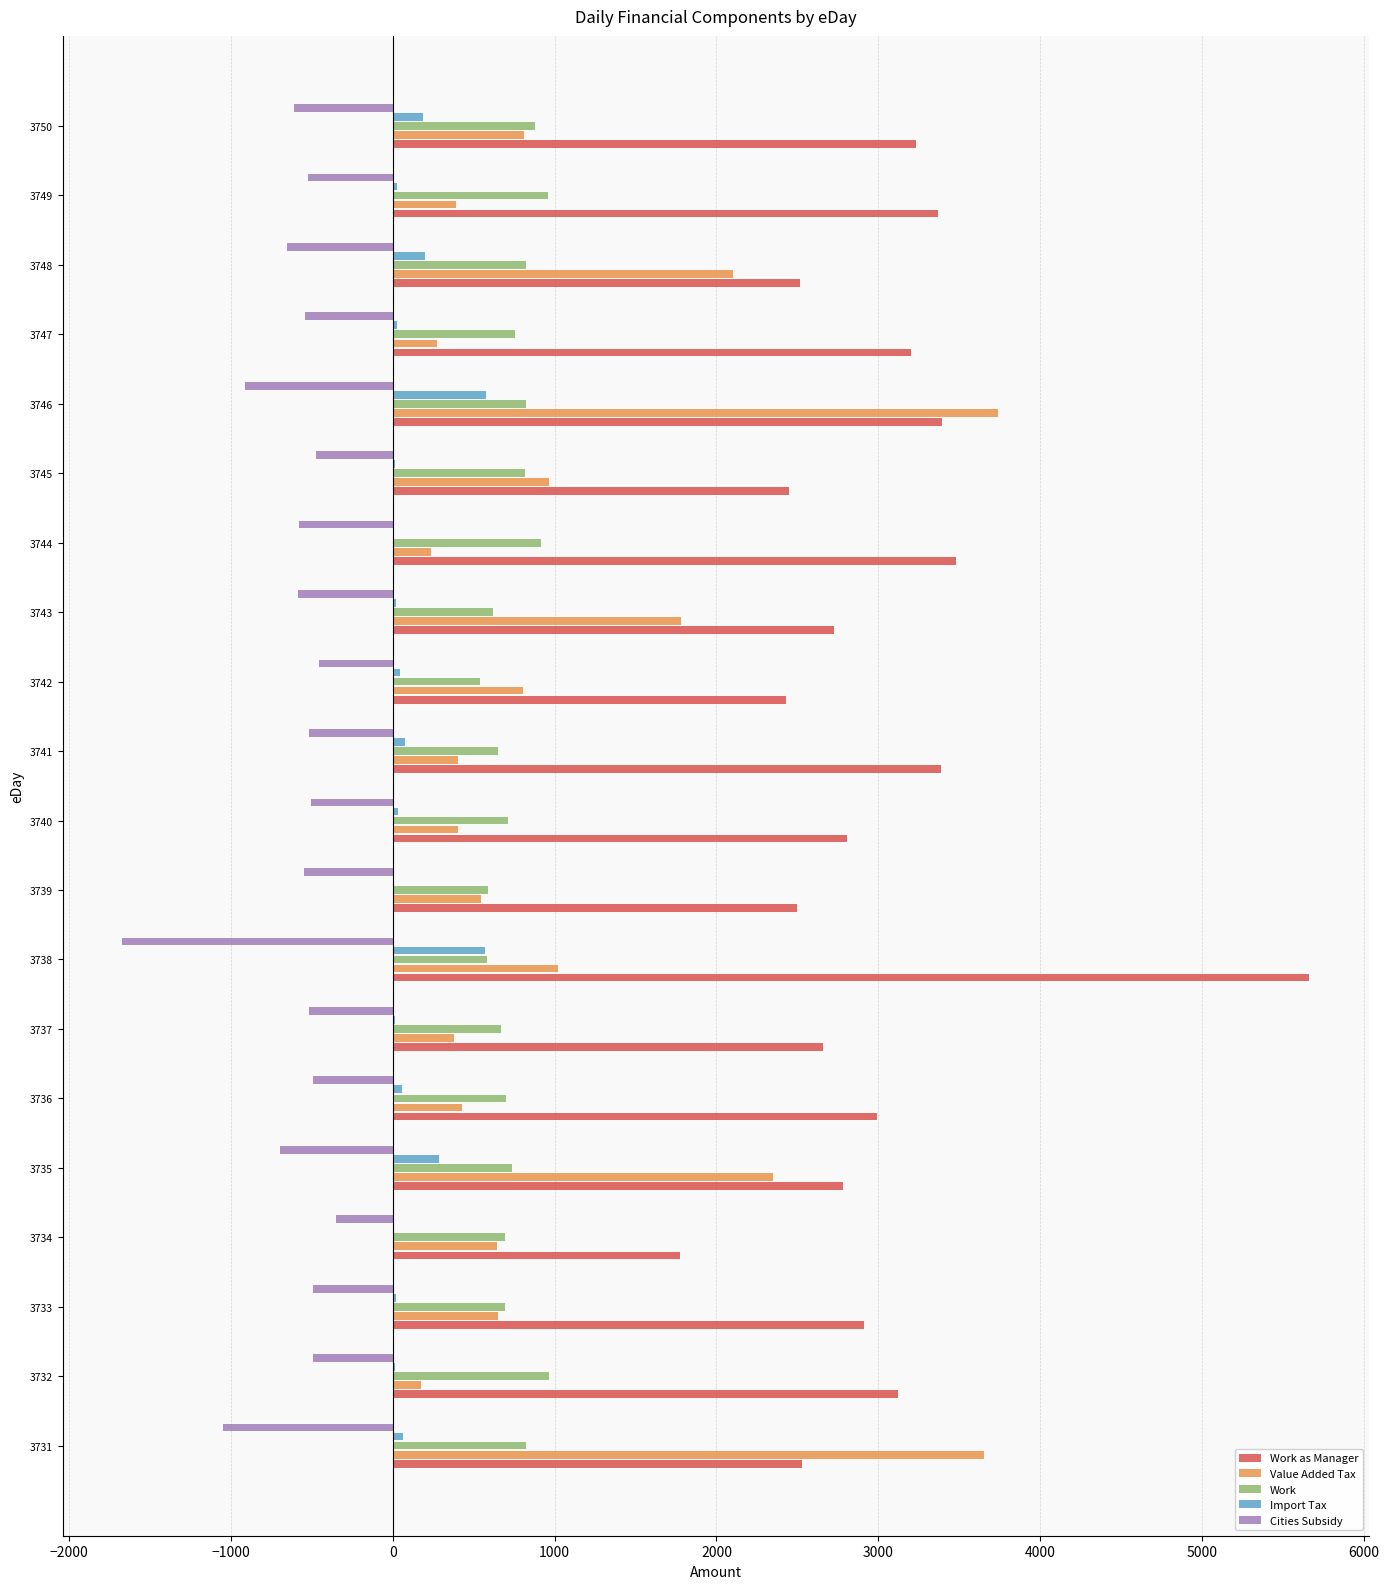

At which category is the sum across all series the highest?

3746